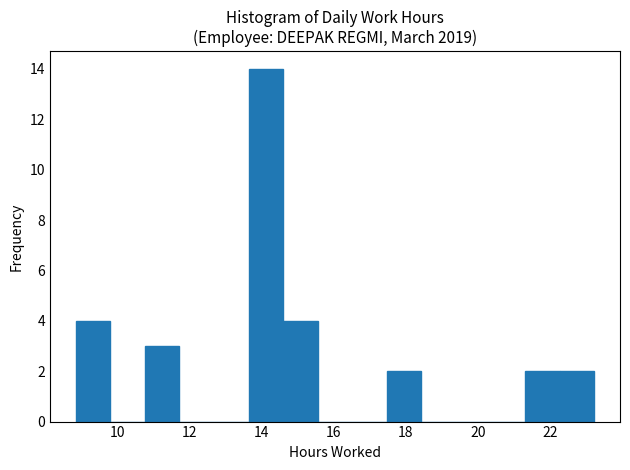

Reading left to right, transcribe this chart: for each bar, give the range it covers on the x-axis and its height. Neither the bar edges nor the heights are printed on the chart, so give them approximately, as read against the axes.

8.8 to 9.8: 4
9.8 to 10.8: 0
10.8 to 11.8: 3
11.8 to 12.6: 0
12.6 to 13.6: 0
13.6 to 14.6: 14
14.6 to 15.6: 4
15.6 to 16.6: 0
16.6 to 17.4: 0
17.4 to 18.4: 2
18.4 to 19.4: 0
19.4 to 20.4: 0
20.4 to 21.4: 0
21.4 to 22.2: 2
22.2 to 23.2: 2